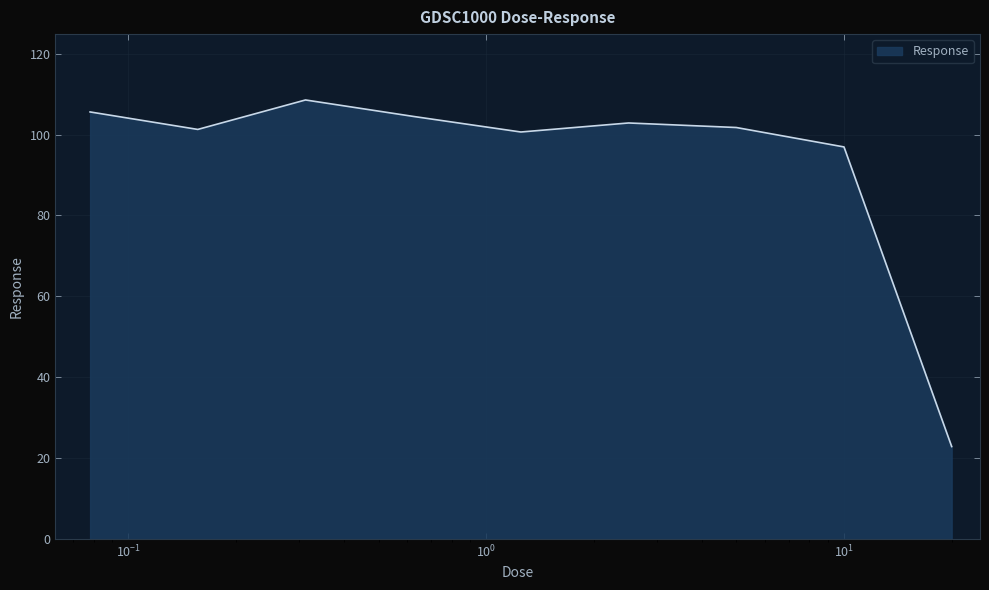

Count the number of data series in this chart.

1